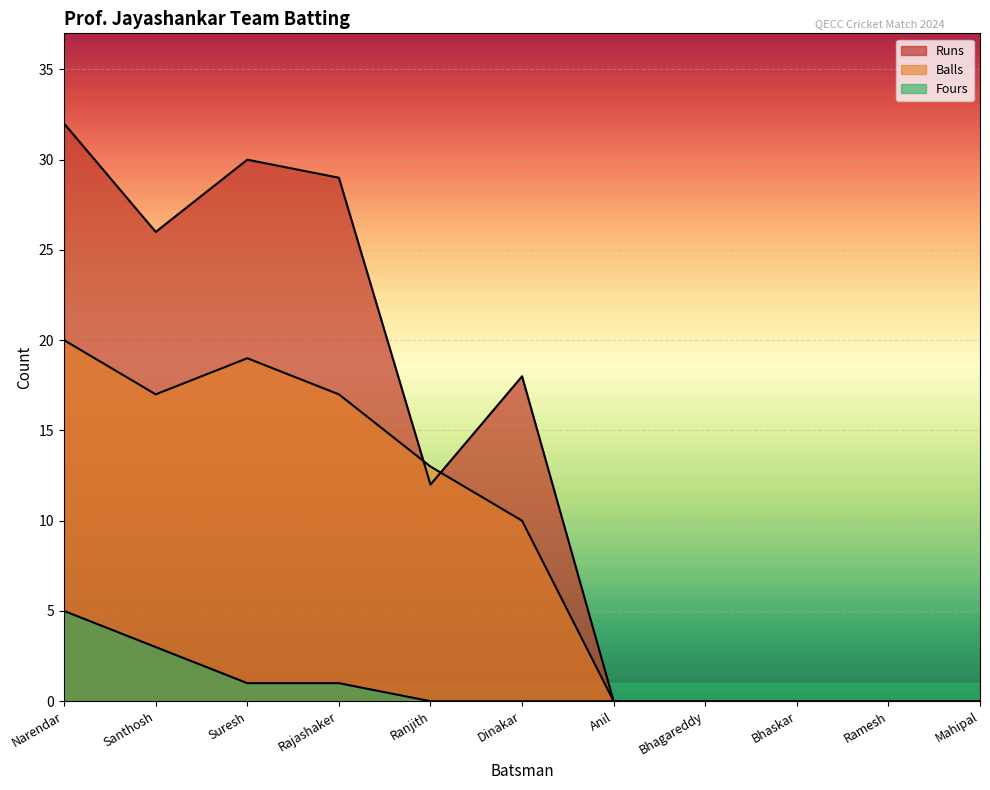

What is the label of the 4th point from the right?

Bhagareddy